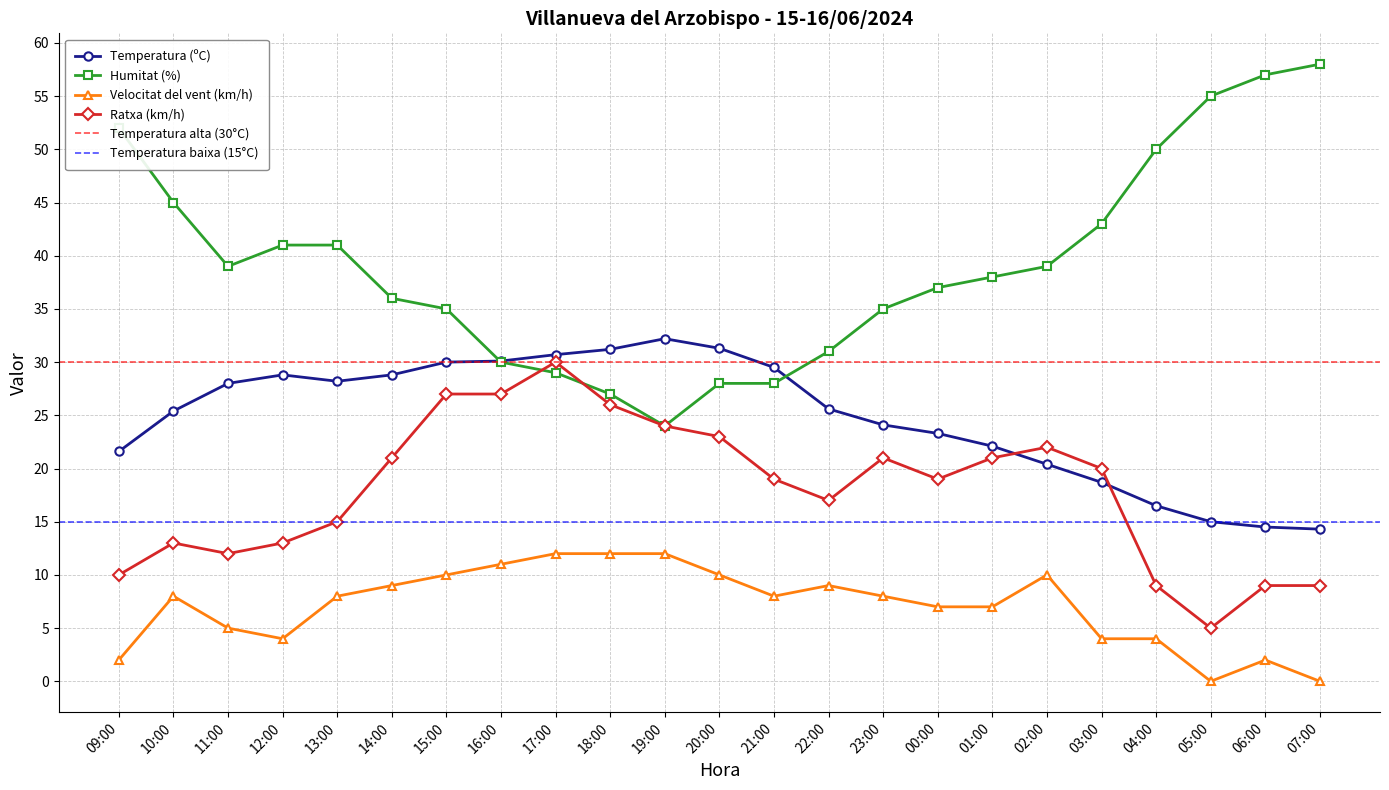

Rank the series by their maximum value, from highest to lowest.

Humitat (%), Temperatura (ºC), Ratxa (km/h), Velocitat del vent (km/h)